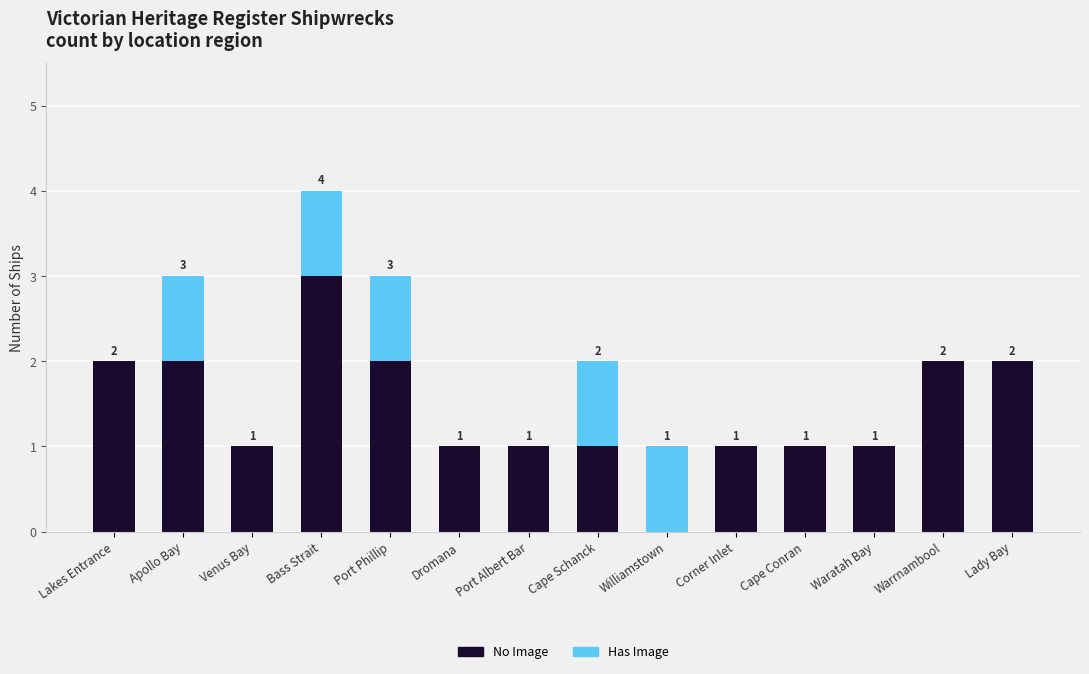

At which category is the sum across all series the highest?

Bass Strait